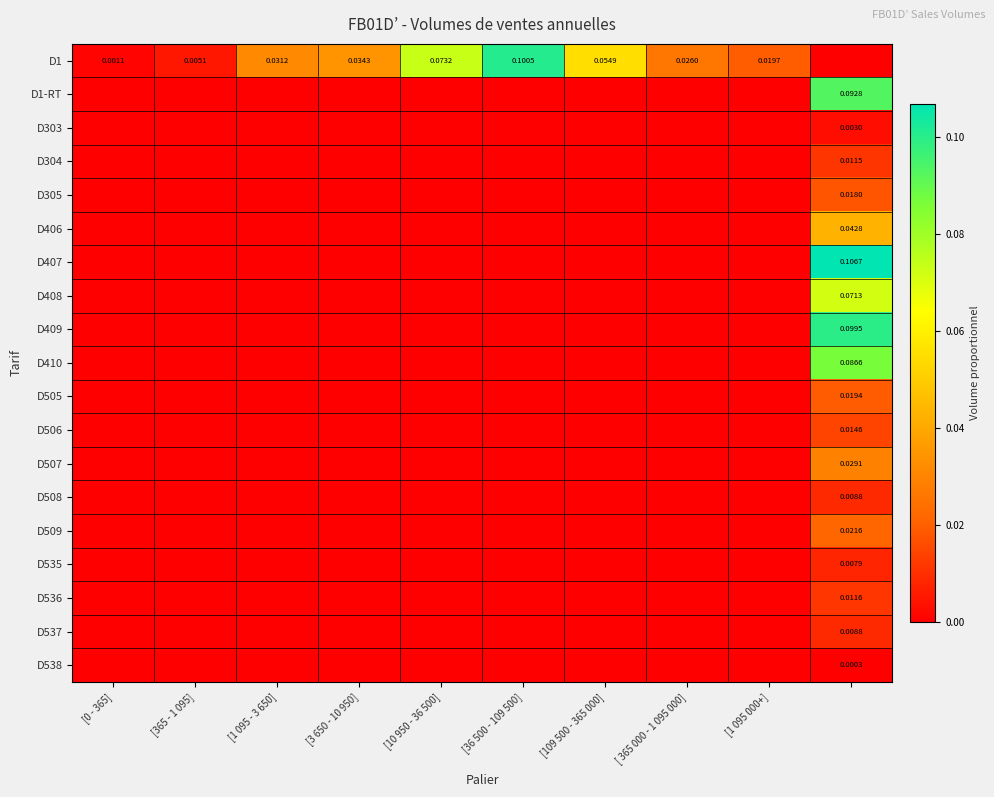

List the series in order of their peak value, lowest first.

D538, D303, D535, D537, D508, D304, D536, D506, D305, D505, D509, D507, D406, D408, D410, D1-RT, D409, D1, D407